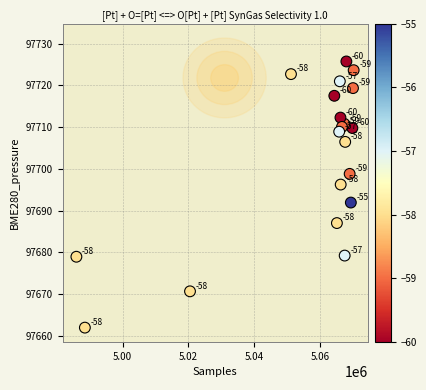

What Y value in the scatter plot is closest to 97693?

97691.9